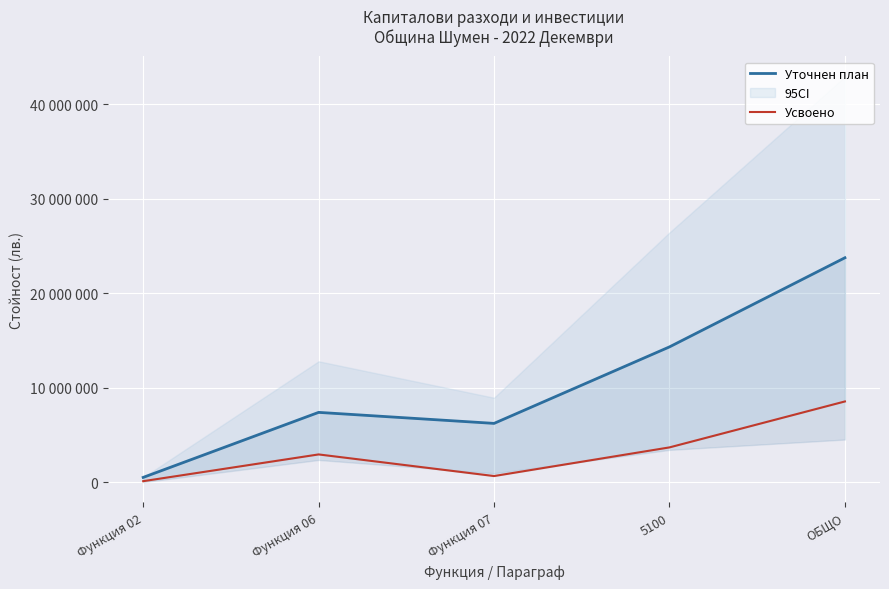

Which series changed the most between Функция 07 and 5100?

Уточнен план